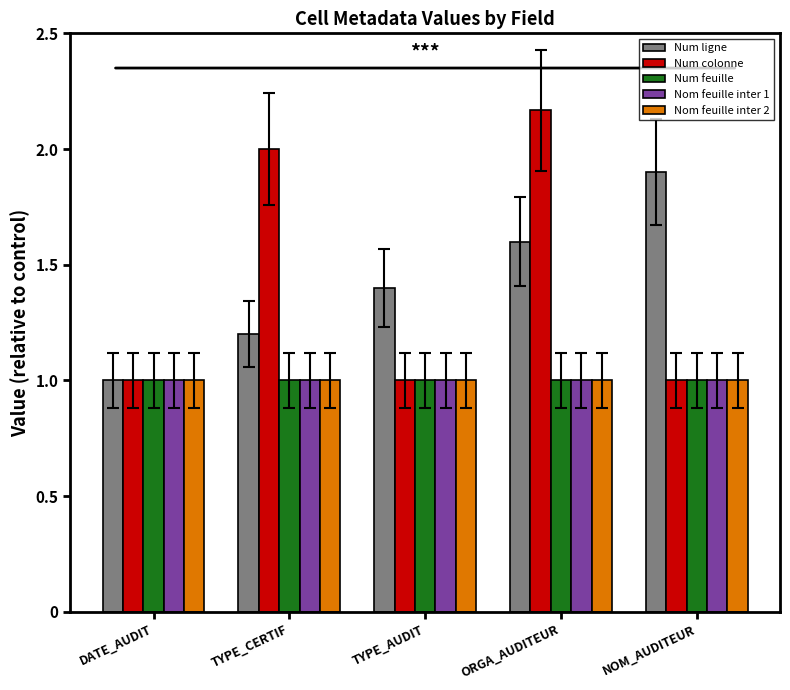

The value of Num feuille at TYPE_CERTIF is 0.3. True or false?

False